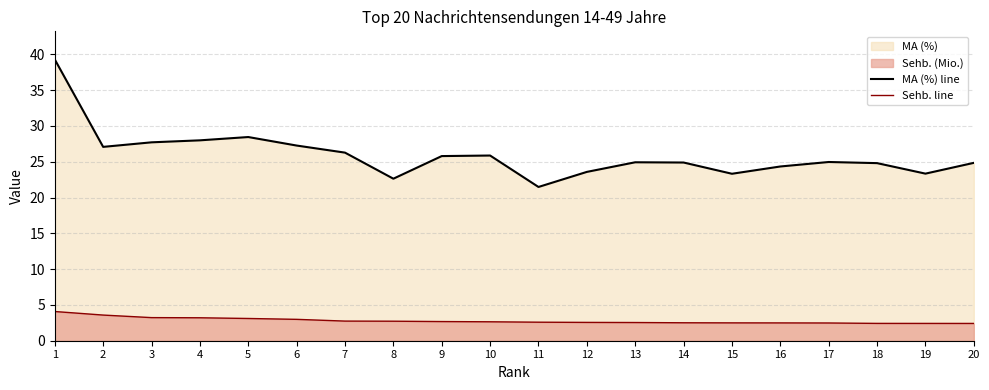

What is the average value of the MA (%) line series?

25.9